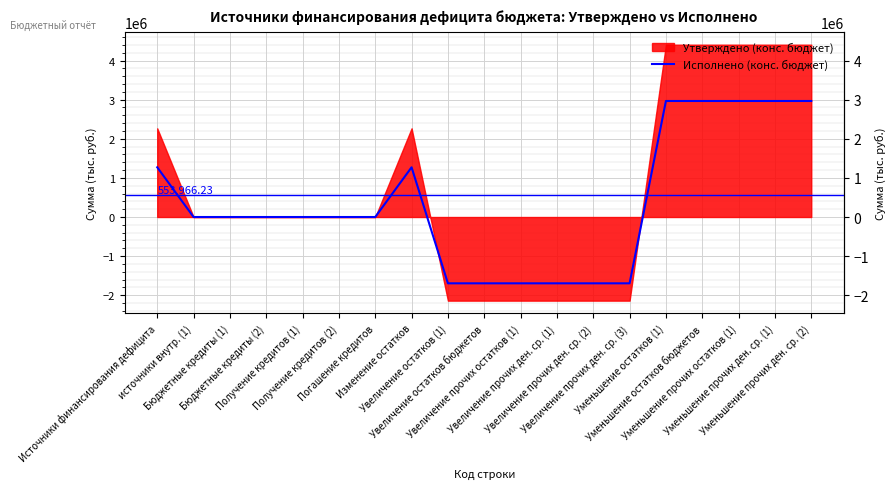

How many lines are shown in the chart?

1